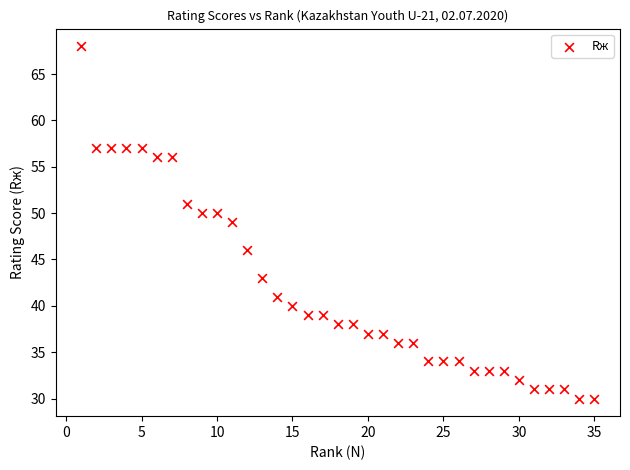

What is the range of Y values (max minus min)?

38